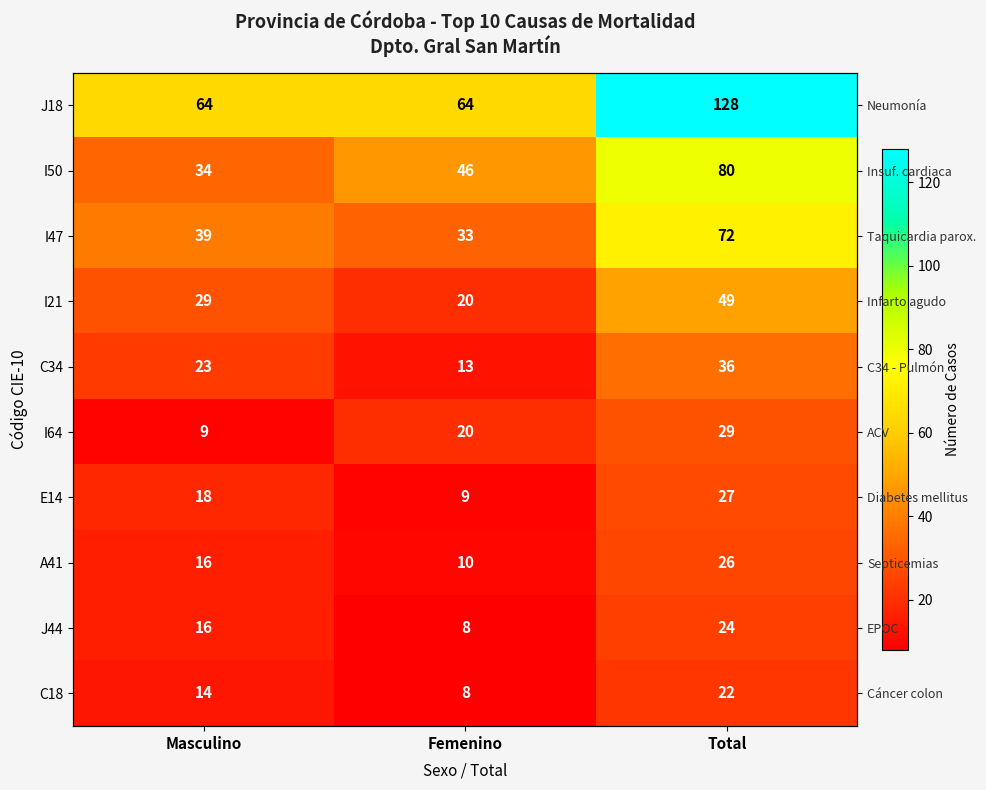

True or false: I64 has a value of 40 at Total.

False